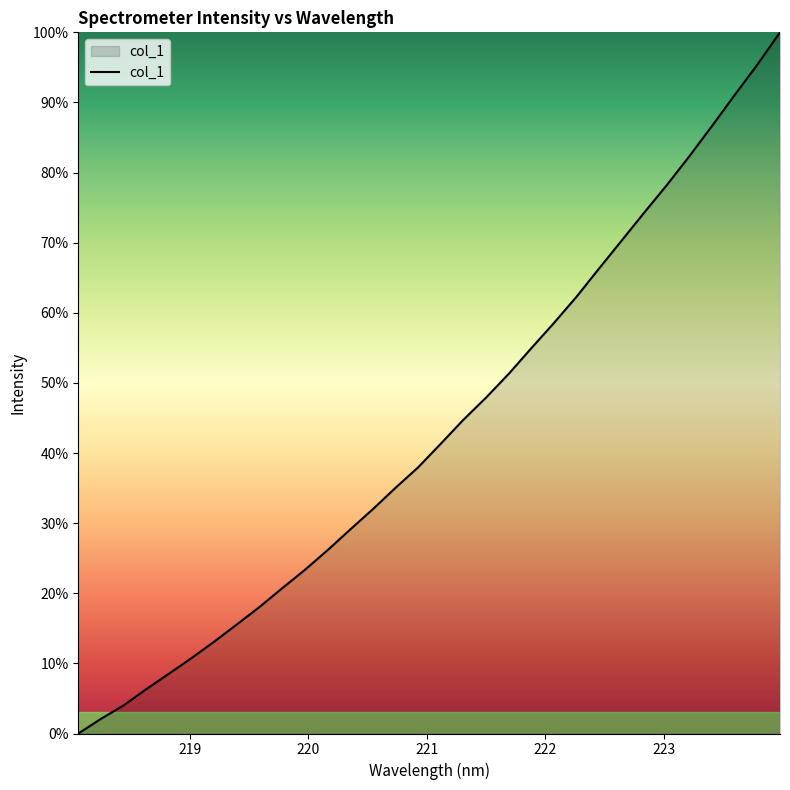

How many lines are shown in the chart?

1